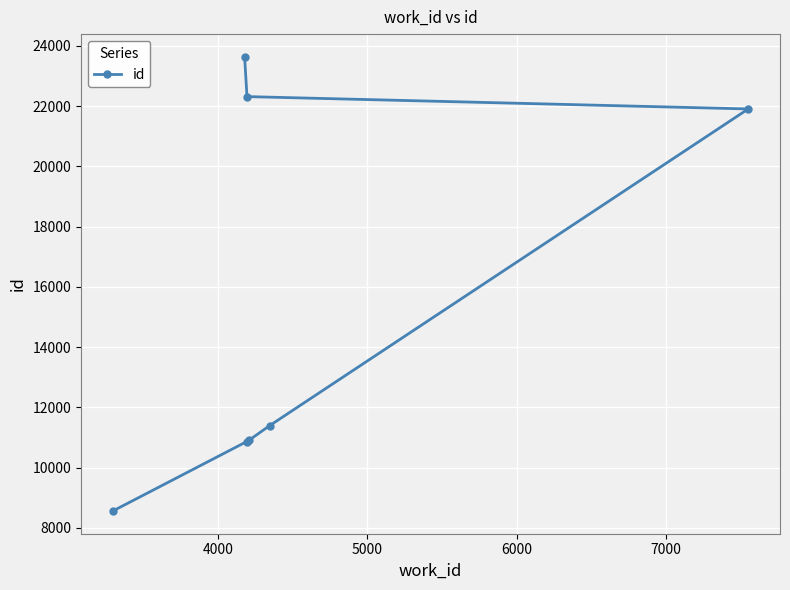

What is the value of the 1st point from the left?

8558